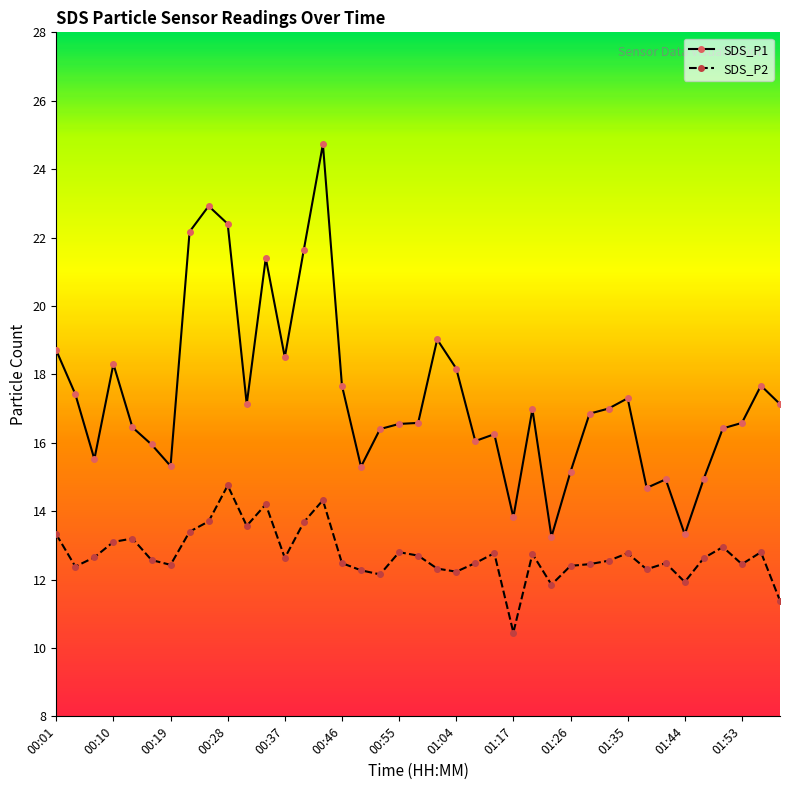

Which series has the widest spread of values?

SDS_P1